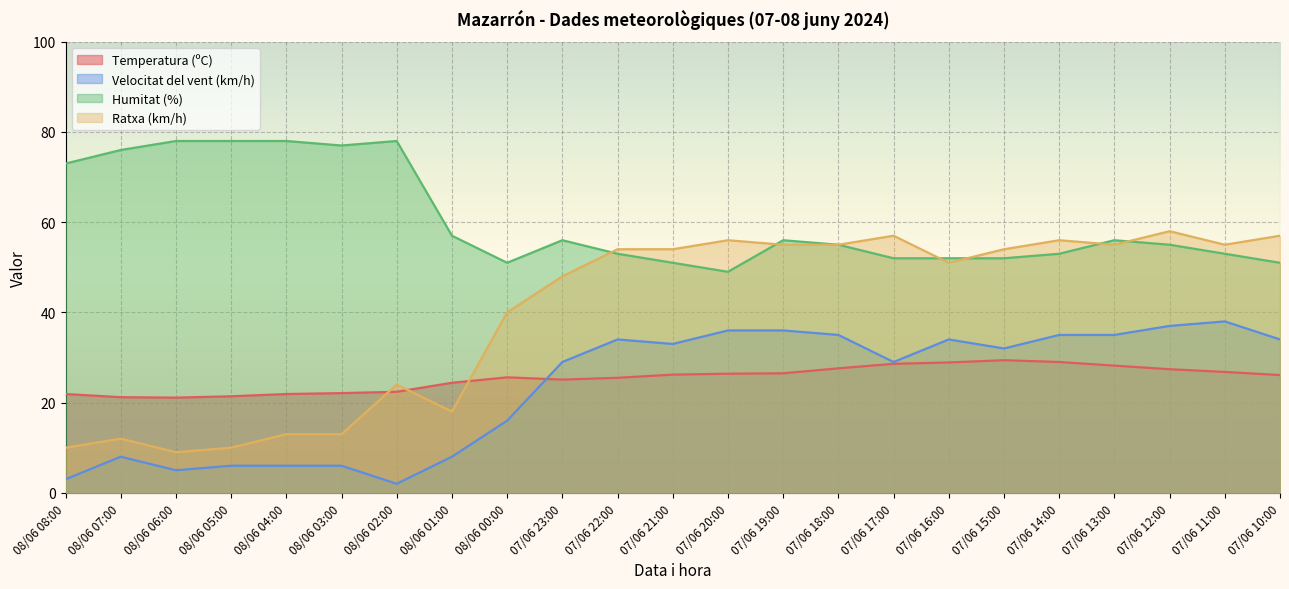

At 08/06 02:00, list the series in order from smallest to largest.

Velocitat del vent (km/h), Temperatura (ºC), Ratxa (km/h), Humitat (%)